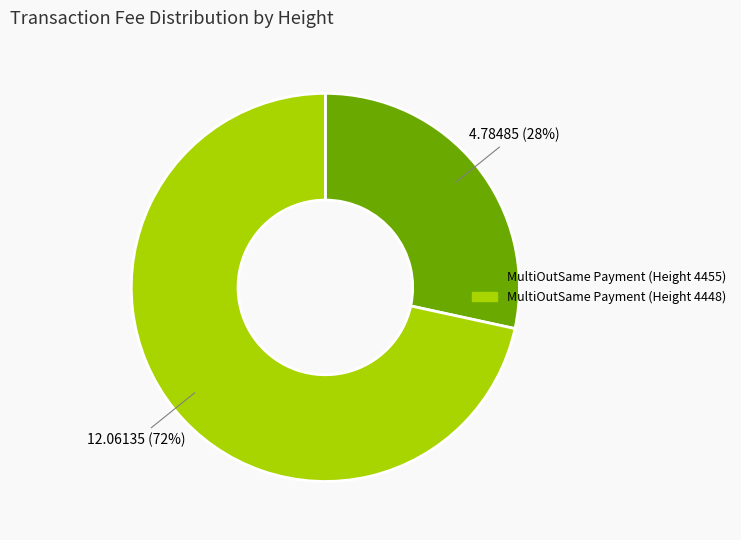

Which slice is the largest?

MultiOutSame Payment (Height 4448)